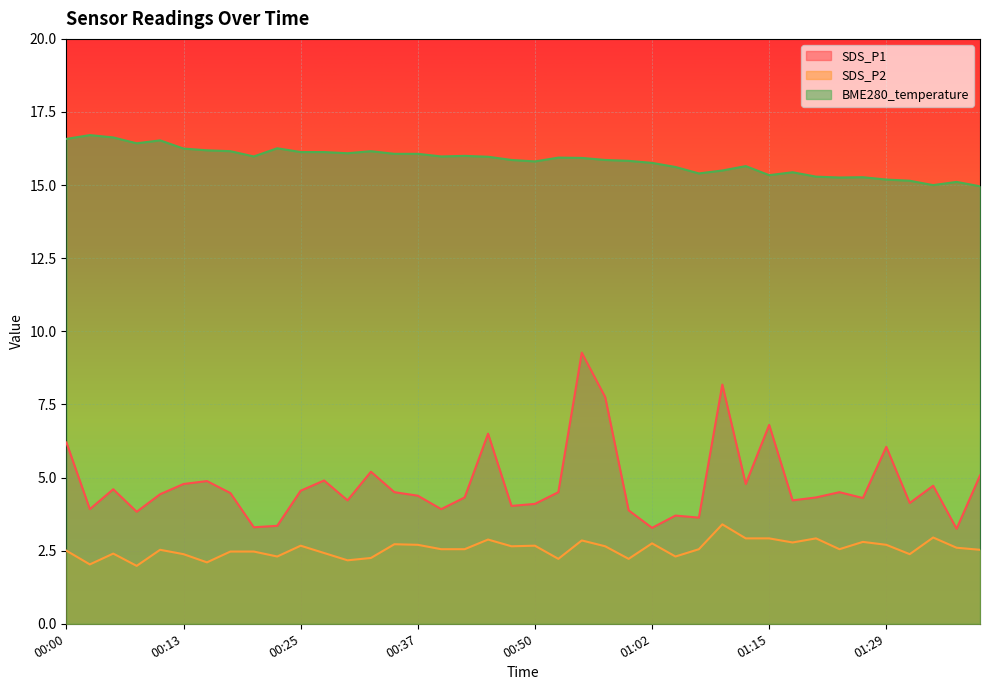

What is the difference between the SDS_P1 values at 01:29 and 00:15?

1.2